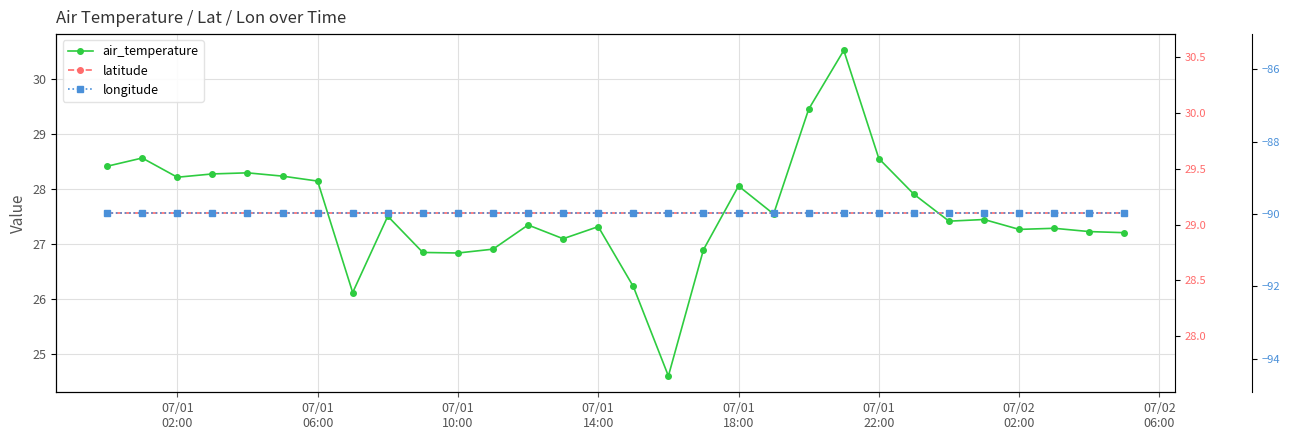

At how many categories does at least one series exceed -5?

30